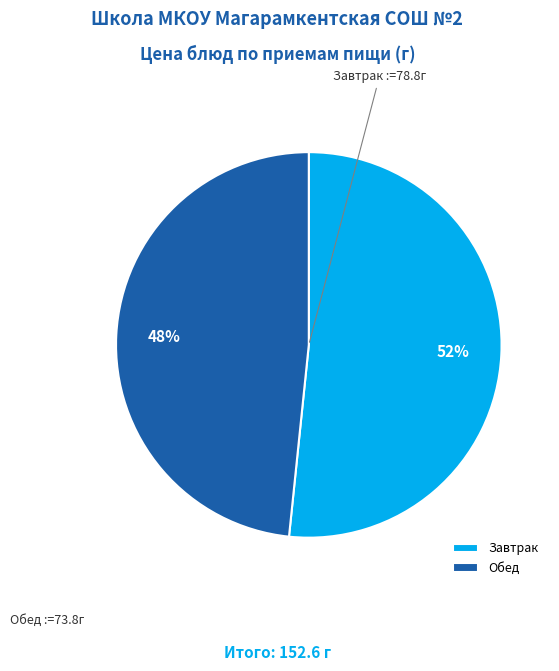

What percentage is the Завтрак slice, to the nearest percent?

52%